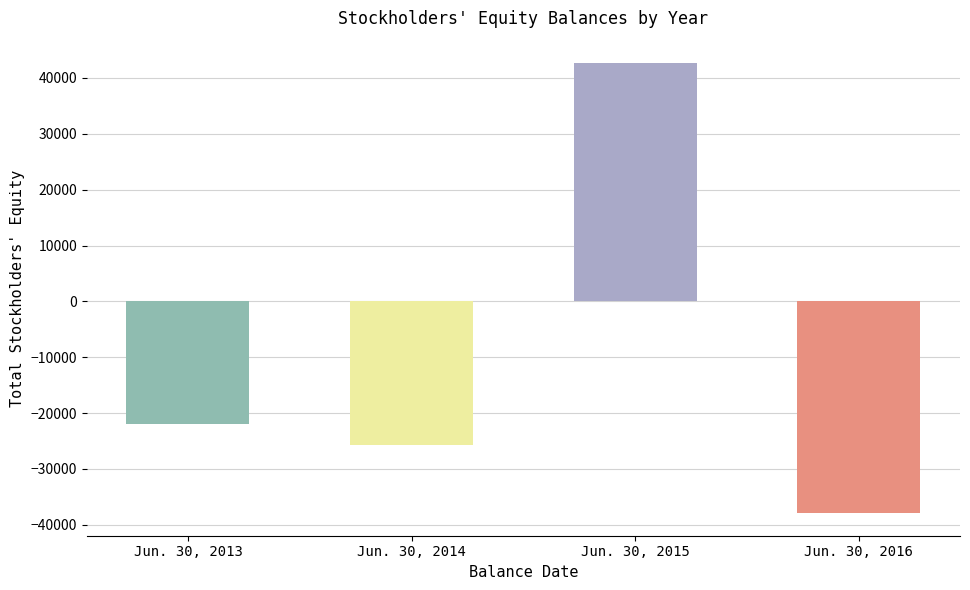

How many values are above zero?

1